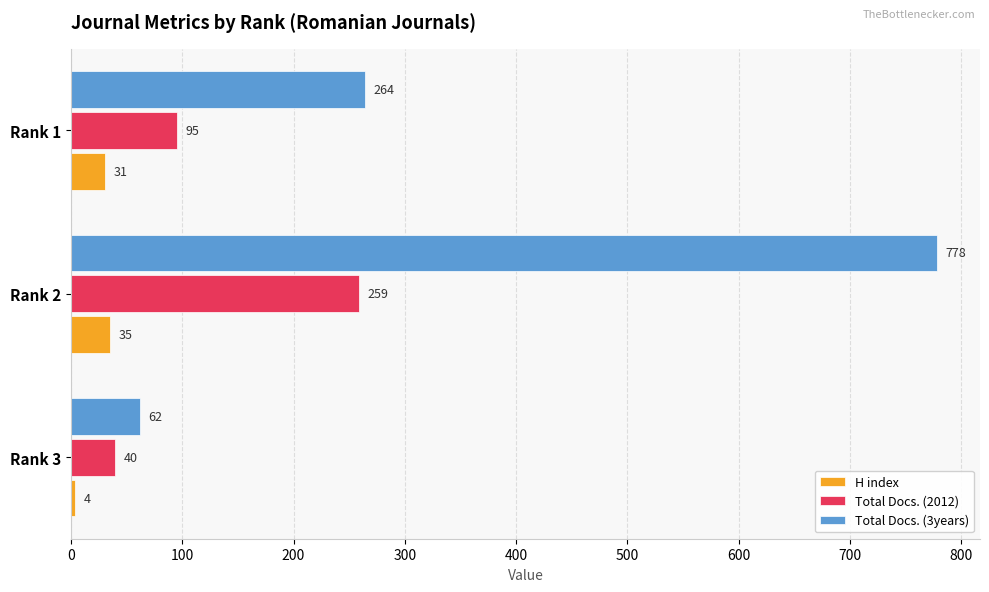

Rank the series by their maximum value, from lowest to highest.

H index, Total Docs. (2012), Total Docs. (3years)